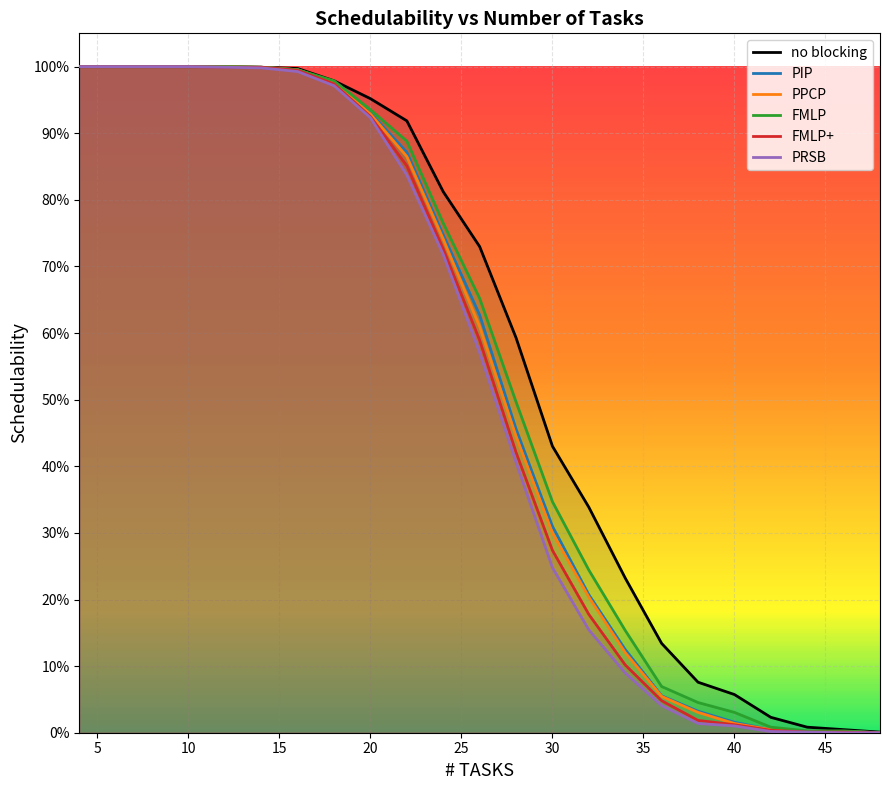

Which series has the largest range (max minus min)?

PIP